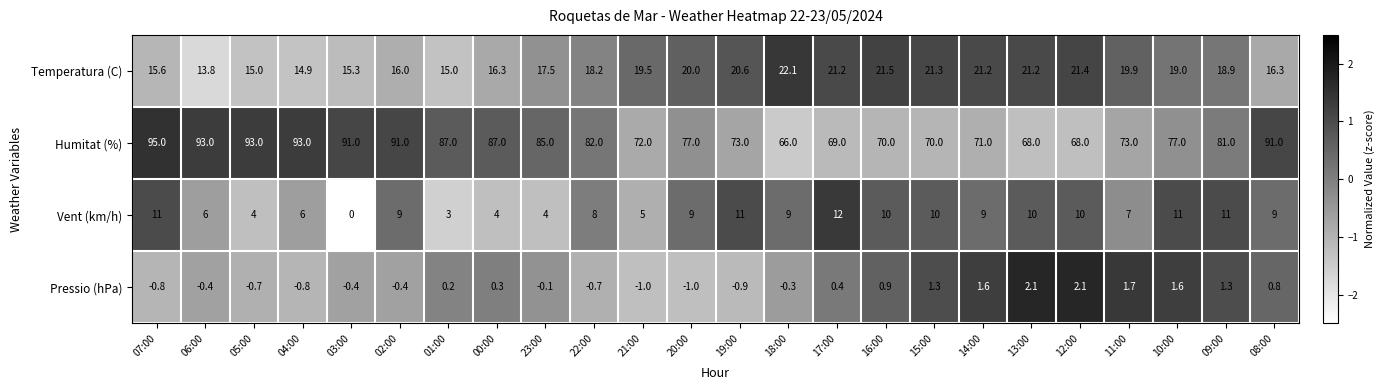

Is it true that Humitat (%) equals 70.0 at 16:00?

True